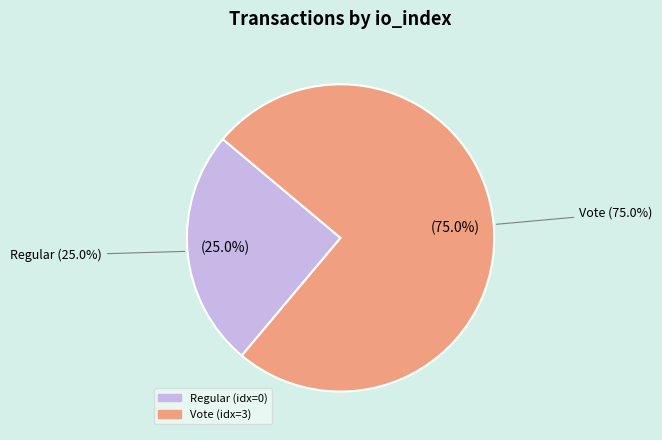

Is the sum of Vote (io_index=3) and Regular (io_index=0) greater than half?

Yes